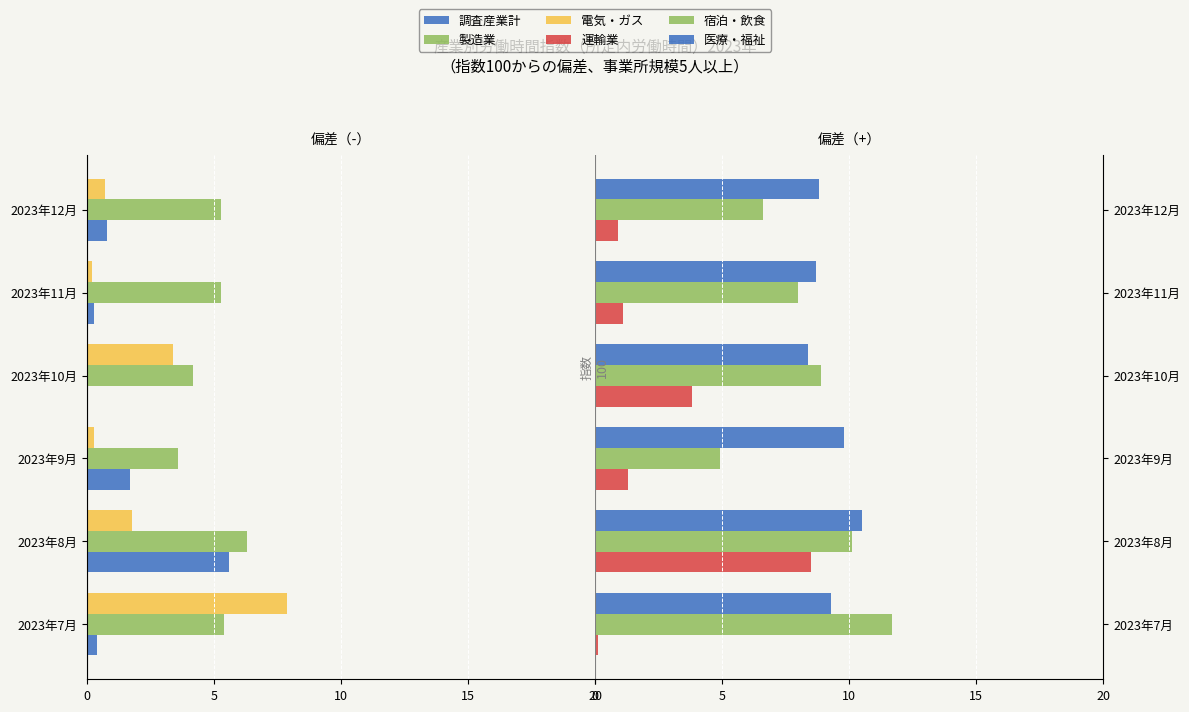

What is the average value of the 製造業 series?

-5.0